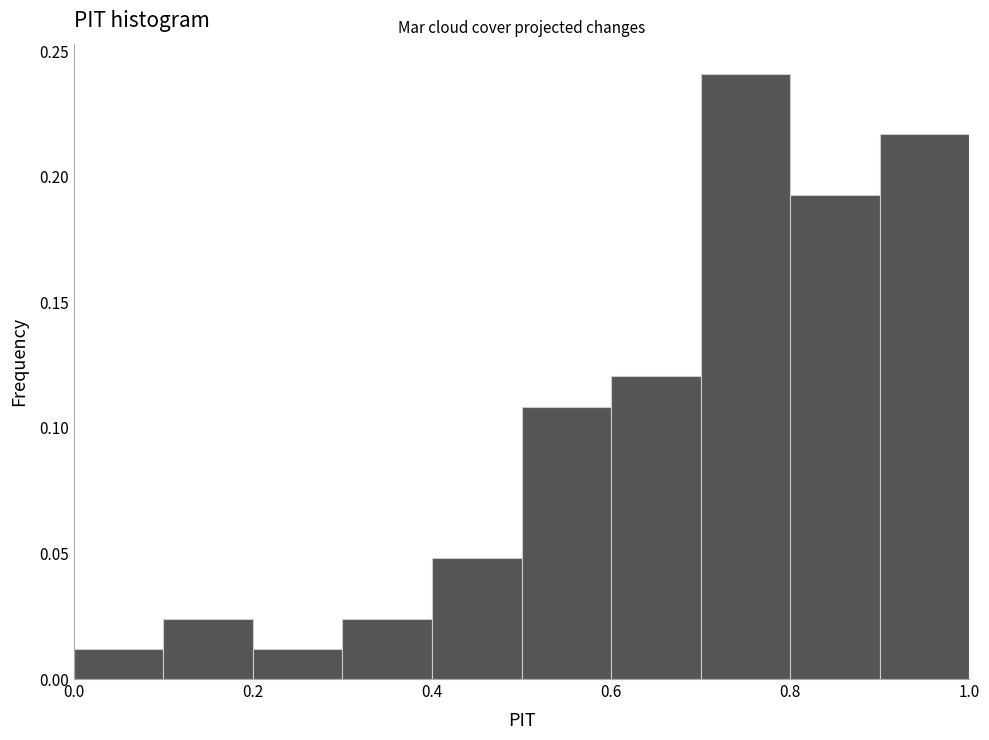

Over which range of the x-axis is the bar tallest?

0.7 to 0.8